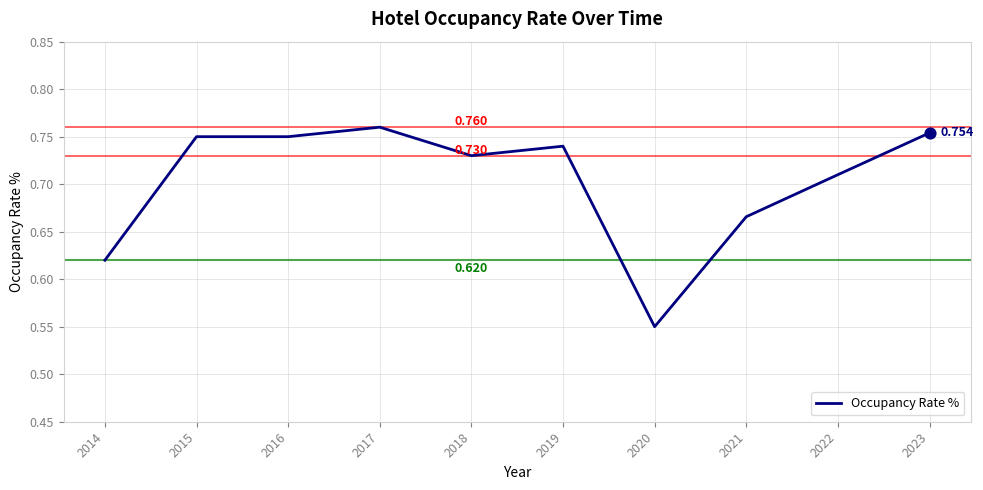

Which has a higher value, 2018 or 2015?

2015